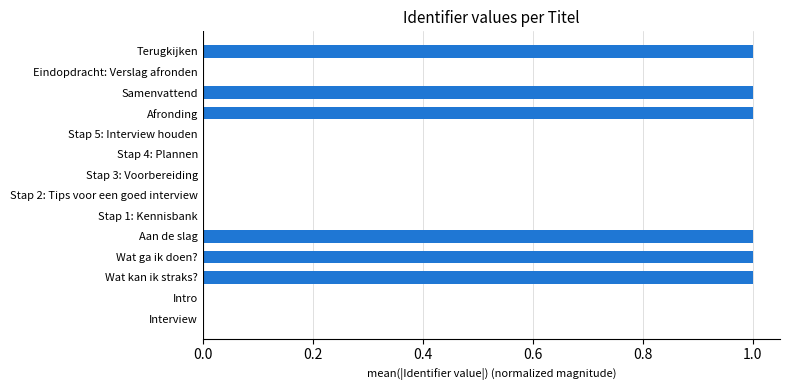

Is it true that the value at Interview is 0.0?

True